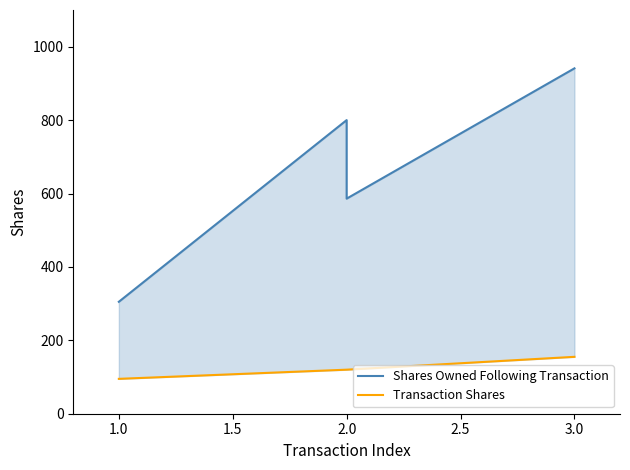

The Shares Owned Following Transaction series shows 391 at 2.0. True or false?

False